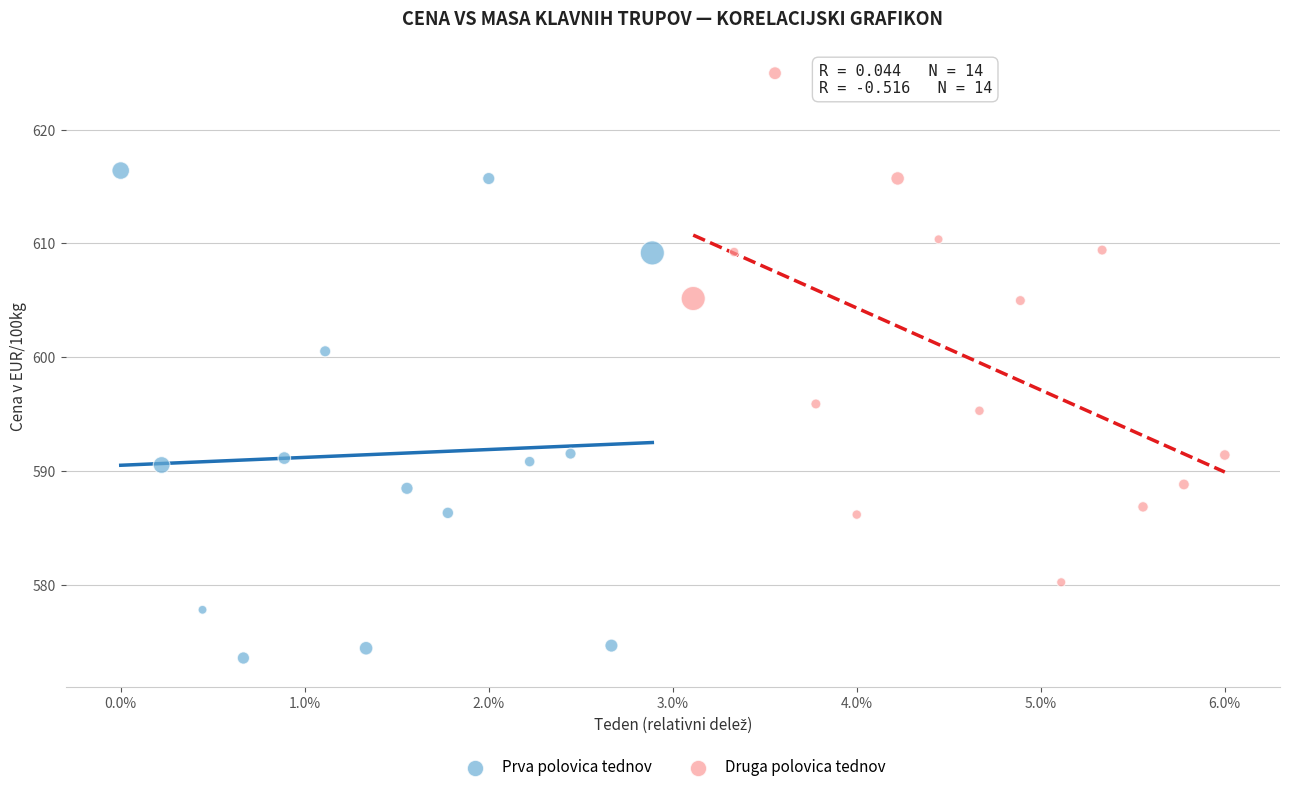

Which series reaches the minimum Y coordinate?

Prva polovica tednov